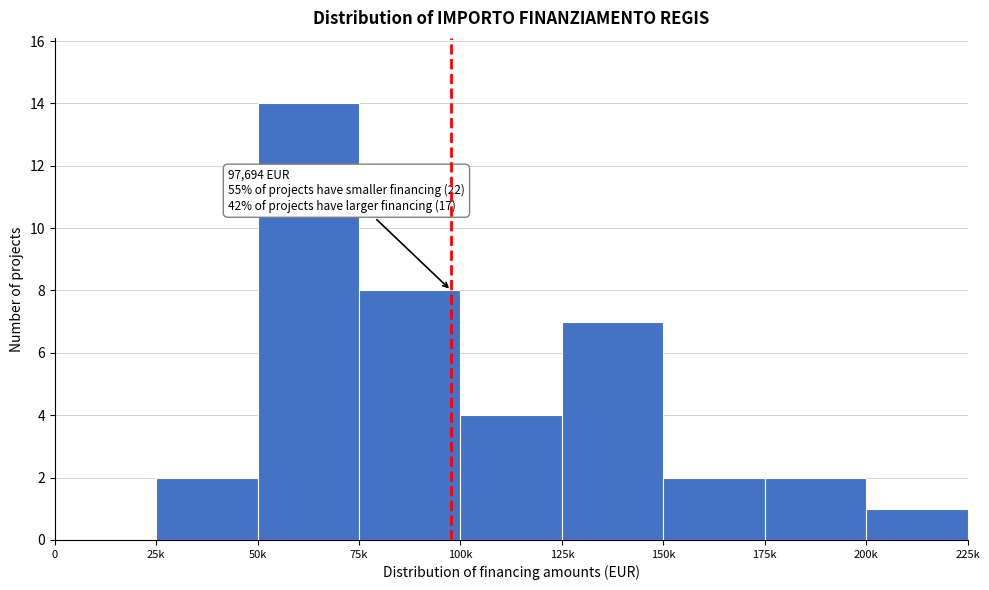

Reading left to right, what are all the values shown in this chart?

0=0	25k=2	50k=14	75k=8	100k=4	125k=7	150k=2	175k=2	200k=1